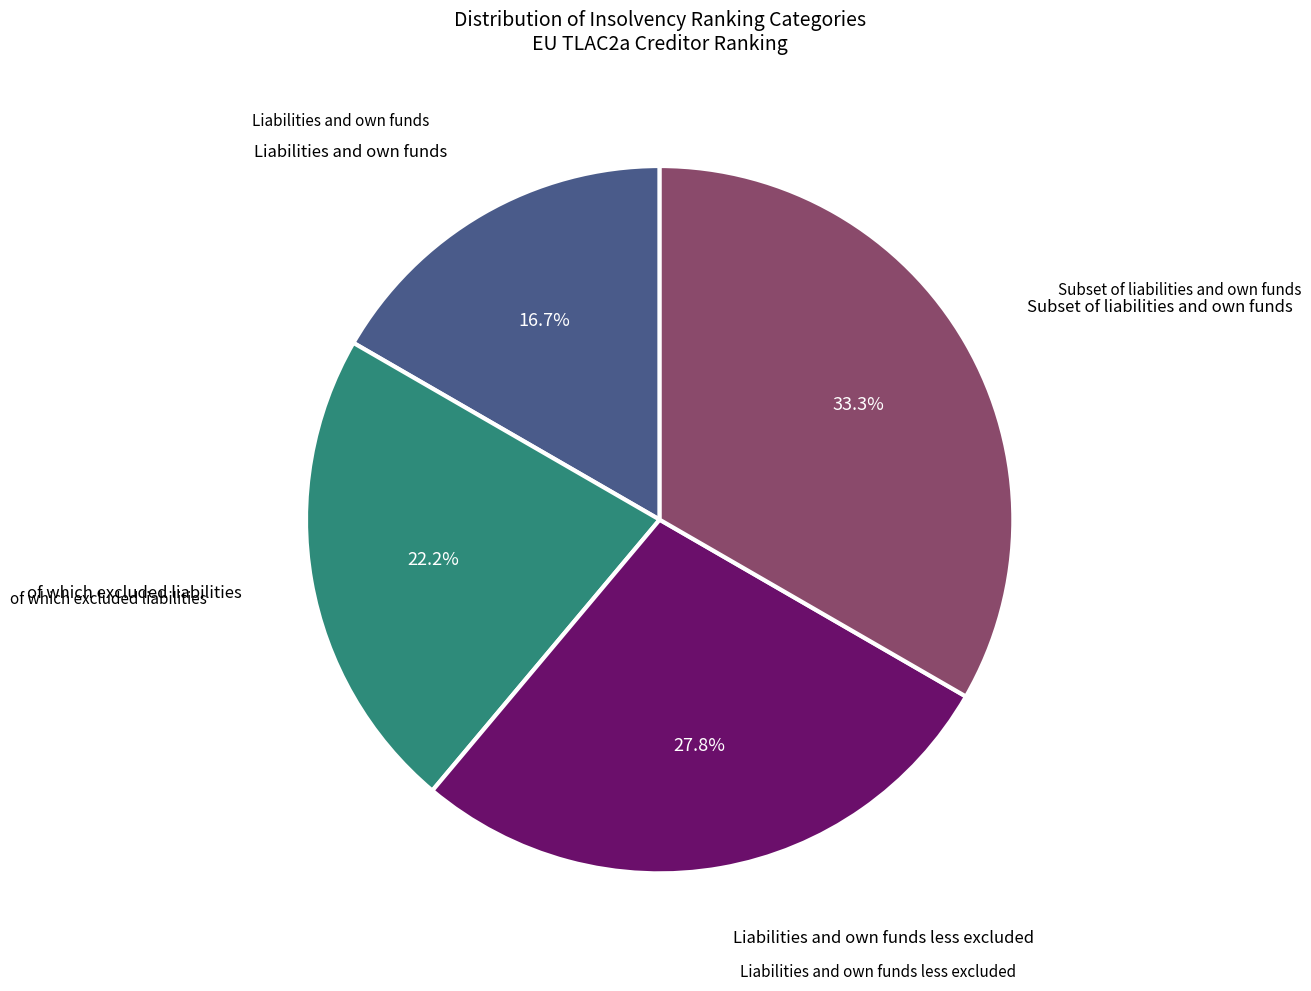

What percentage is the Liabilities and own funds less excluded slice, to the nearest percent?

28%